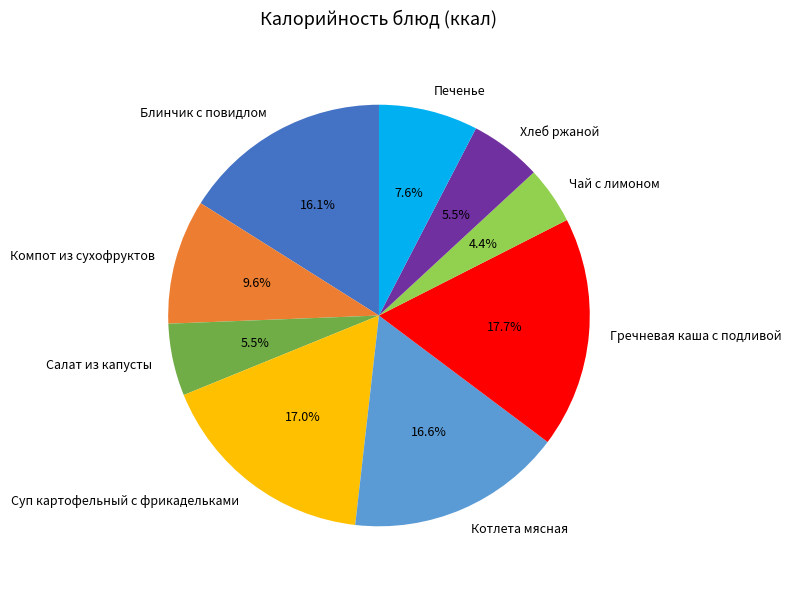

How much of the chart is everything except Котлета мясная?

83.4%